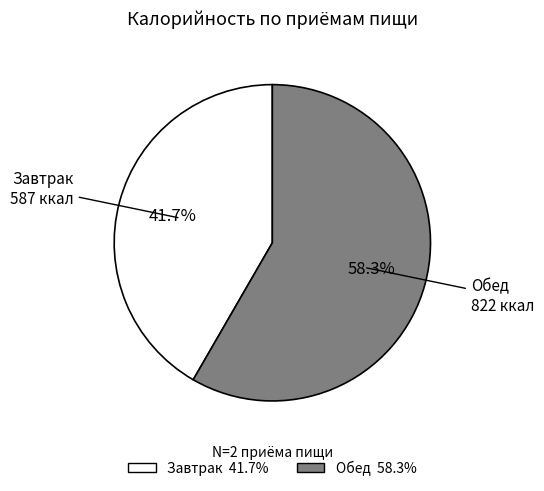

What is the ratio of the value at Завтрак to the value at Обед?

0.7